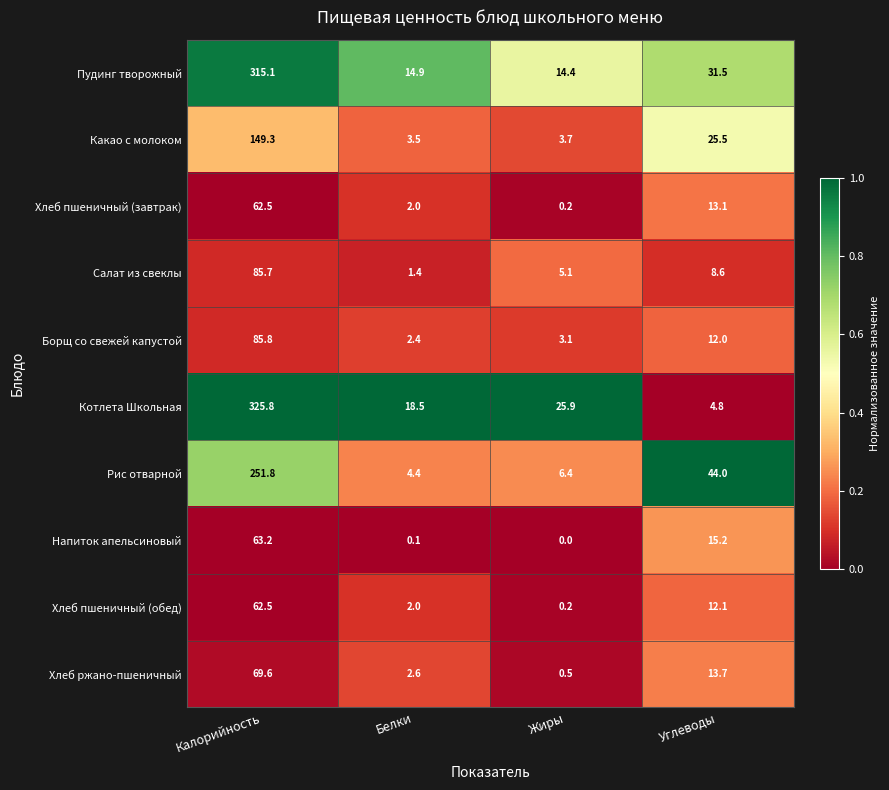

Which category has the highest value in the Котлета Школьная series?

Калорийность